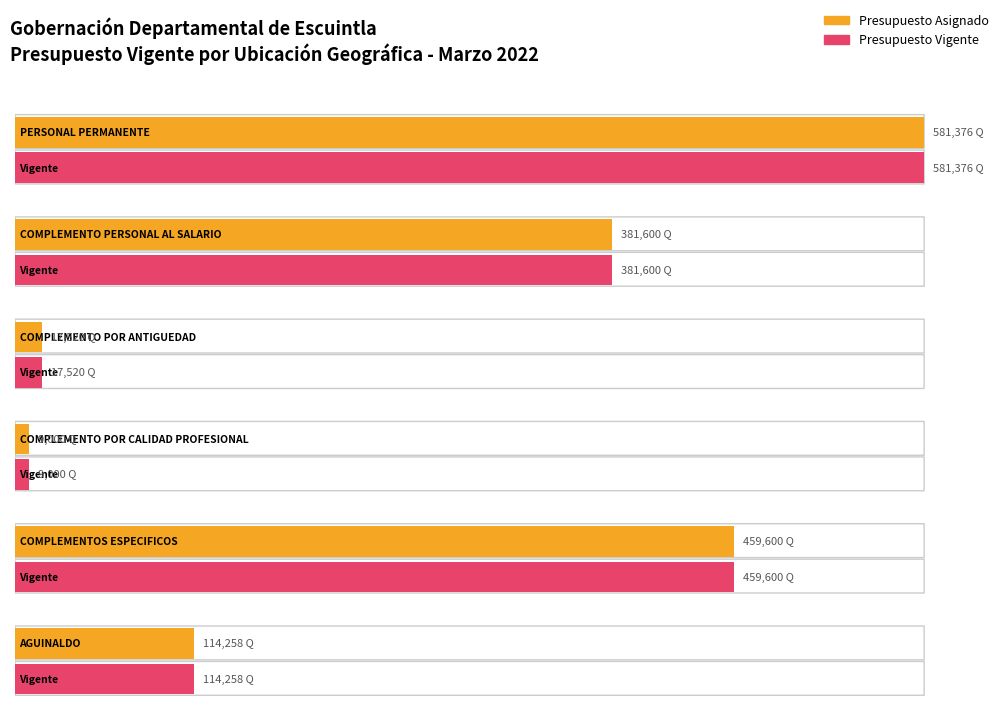

What is the label of the 2nd bar from the right?

PRESUPUESTO ASIGNADO